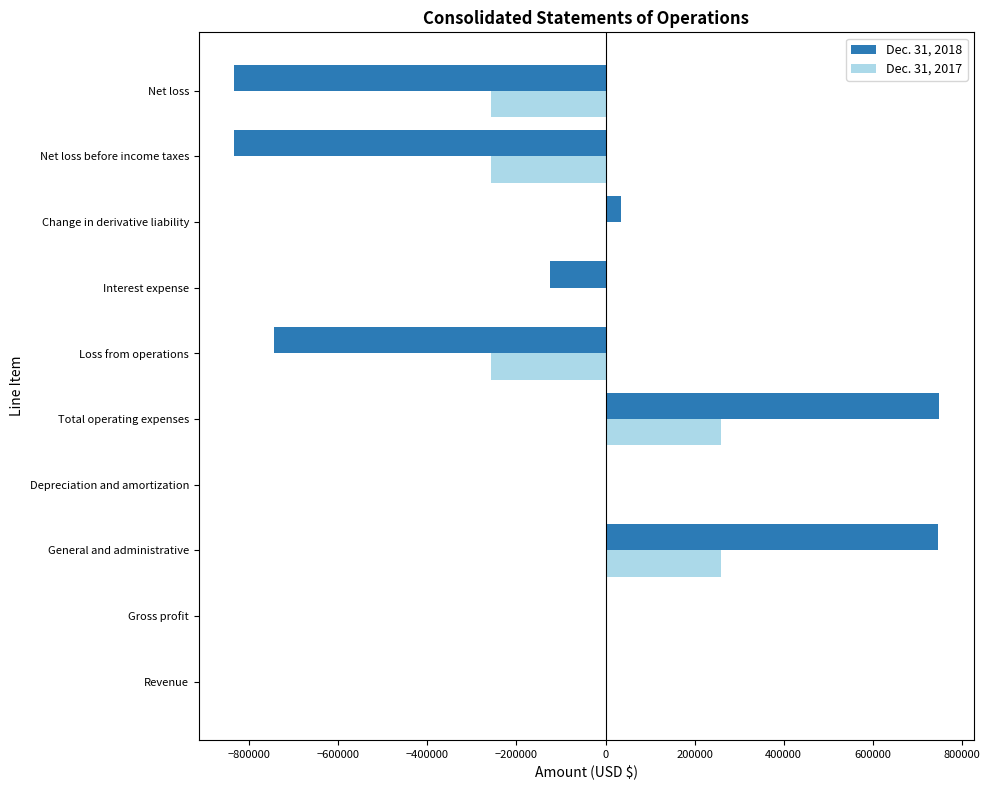

What is the sum of all Dec. 31, 2018 values?

-1003164